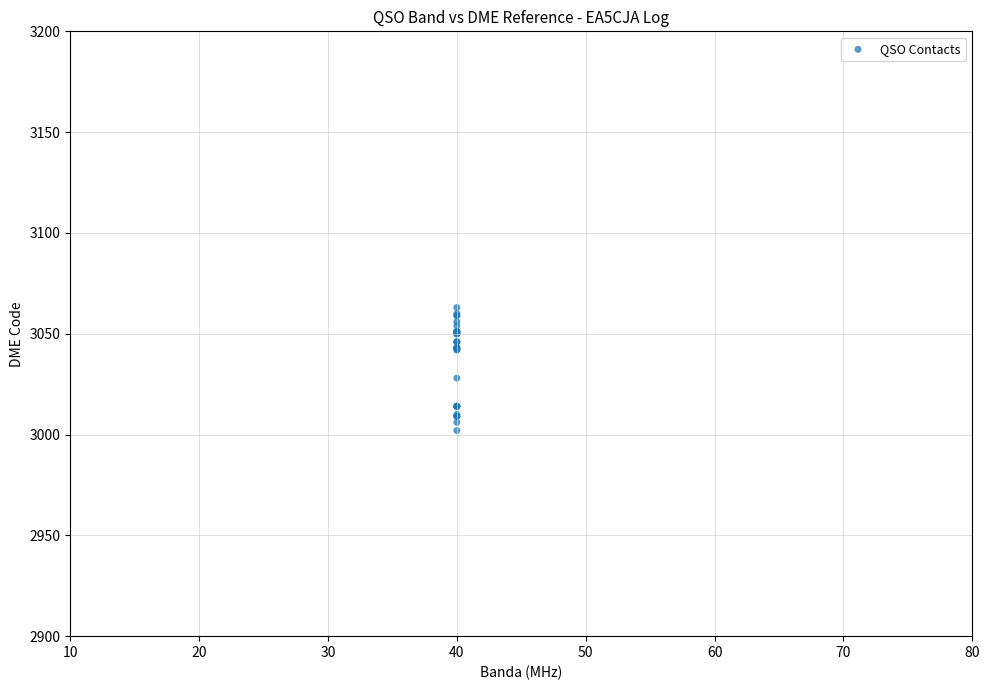

What Y value in the scatter plot is closest to 3032?

3028